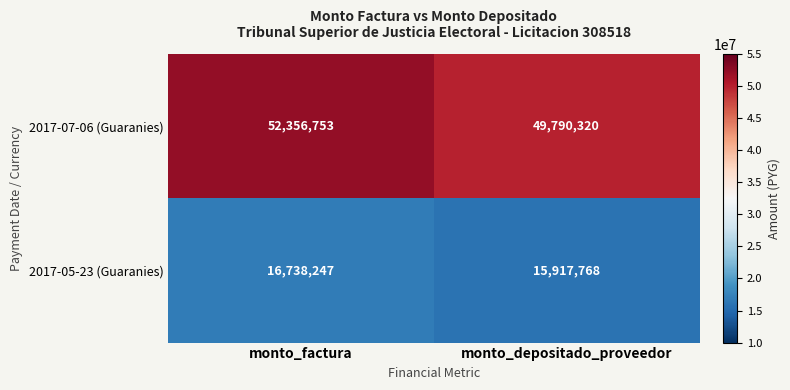

Which series has the largest total across all categories?

2017-07-06 (Guaranies)